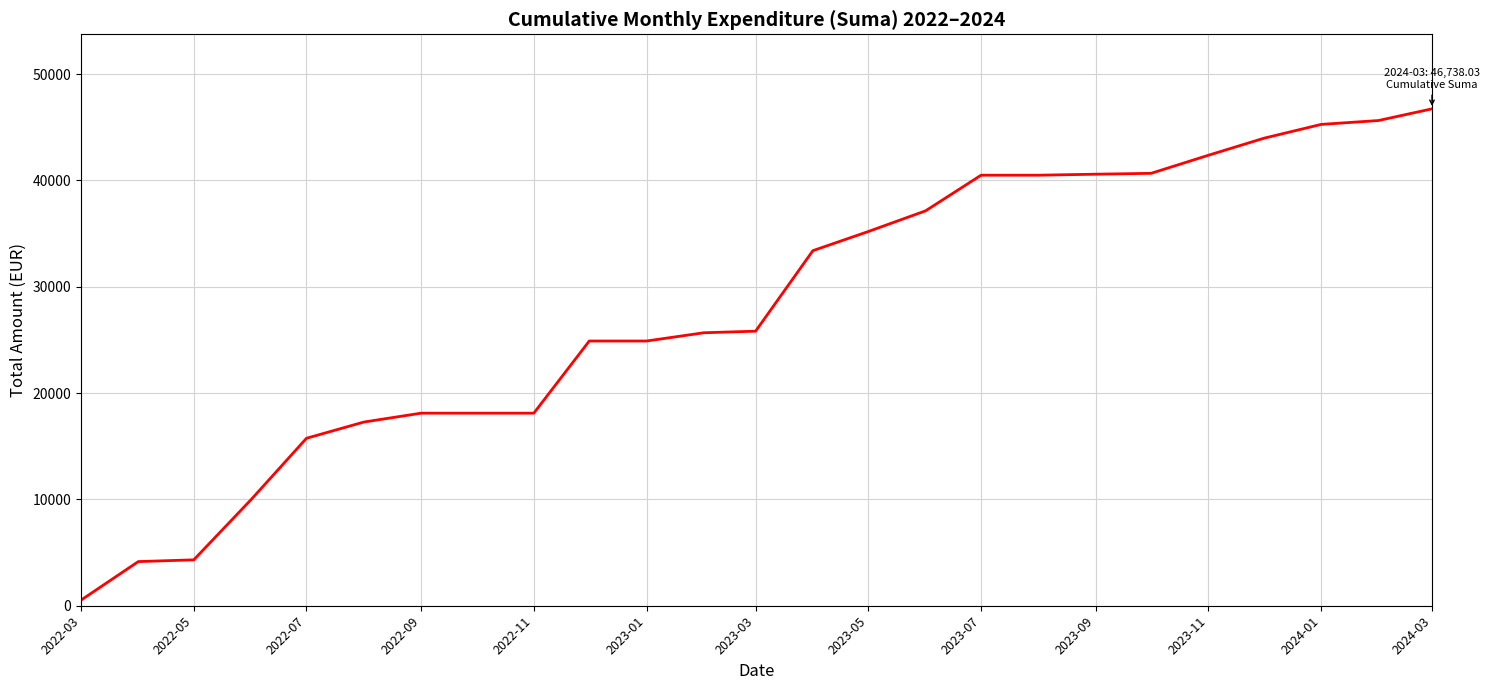

What is the greatest value displayed?

46738.0